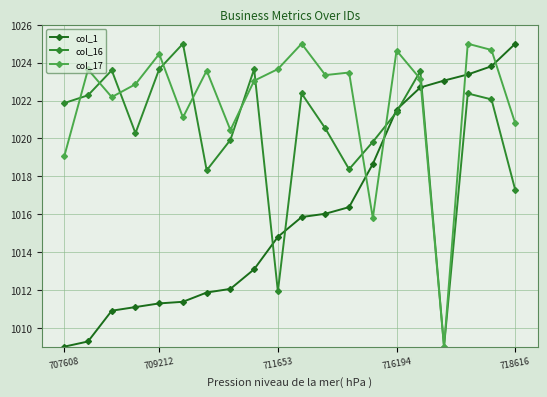

What is the value of the col_17 point at the 18th from the left?

1025.0